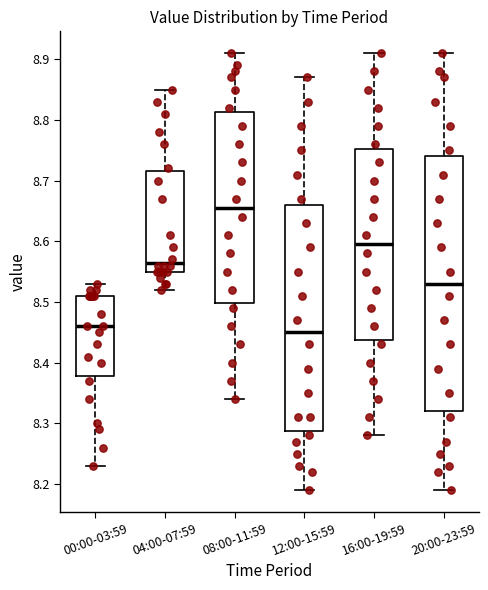

Which box is the tallest, from its lower edge to its upper edge?

20:00-23:59